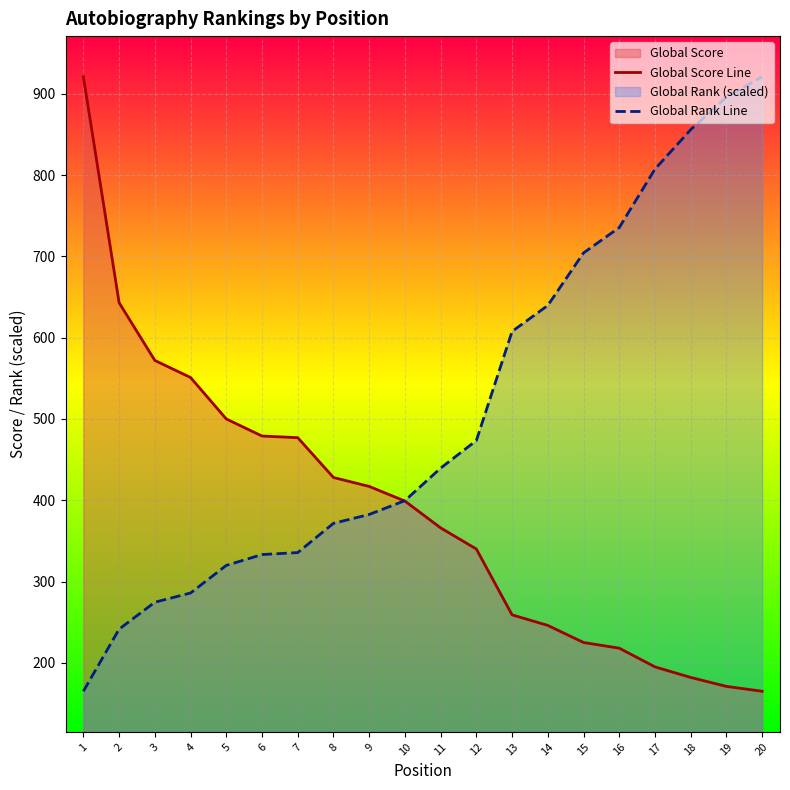

Reading left to right, extract all data points from this chart.

Global Score Line: 921.0	643.0	572.0	551.0	500.0	479.0	477.0	428.0	417.0	399.0	366.0	340.0	259.0	246.0	225.0	218.0	195.0	182.0	171.0	165.0
Global Rank Line: 165.0	241.4	274.6	285.9	319.8	333.2	335.6	371.6	382.5	399.5	439.5	473.5	607.7	639.6	704.3	735.4	807.4	855.9	895.9	921.0